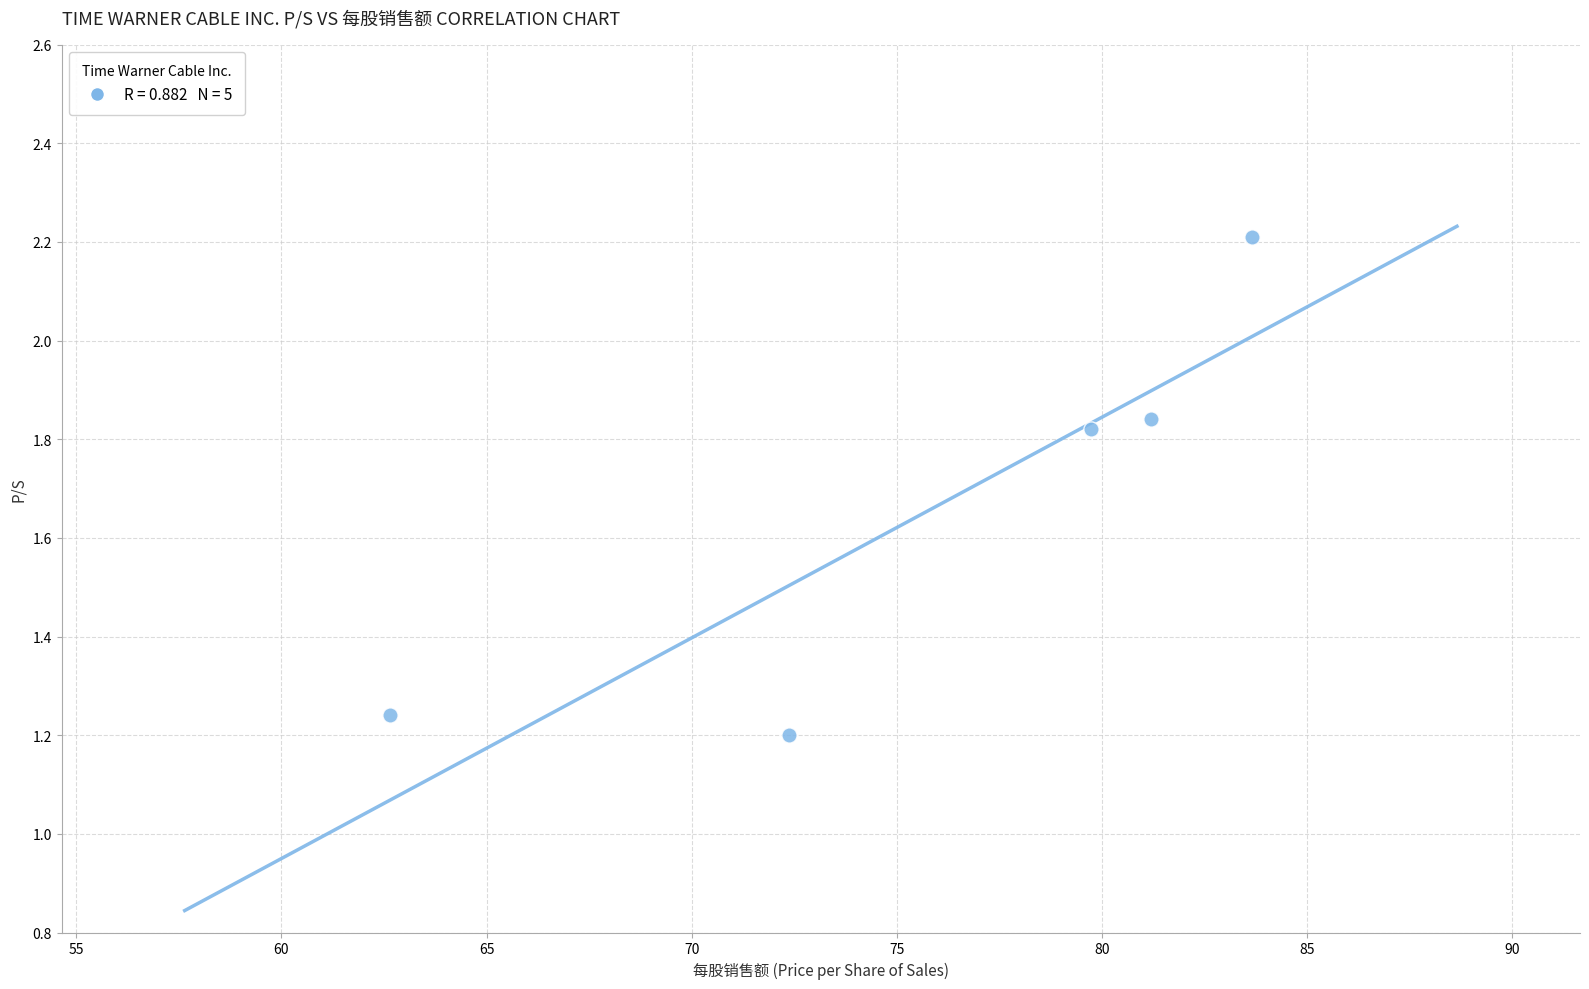

What is the average X value?

75.9